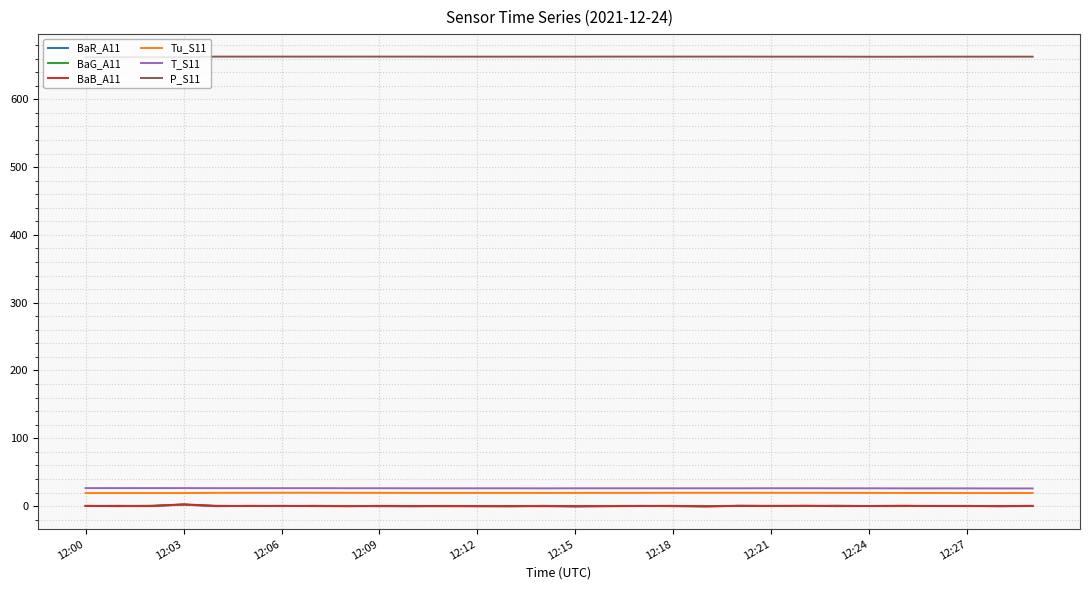

Which series has the largest total across all categories?

P_S11